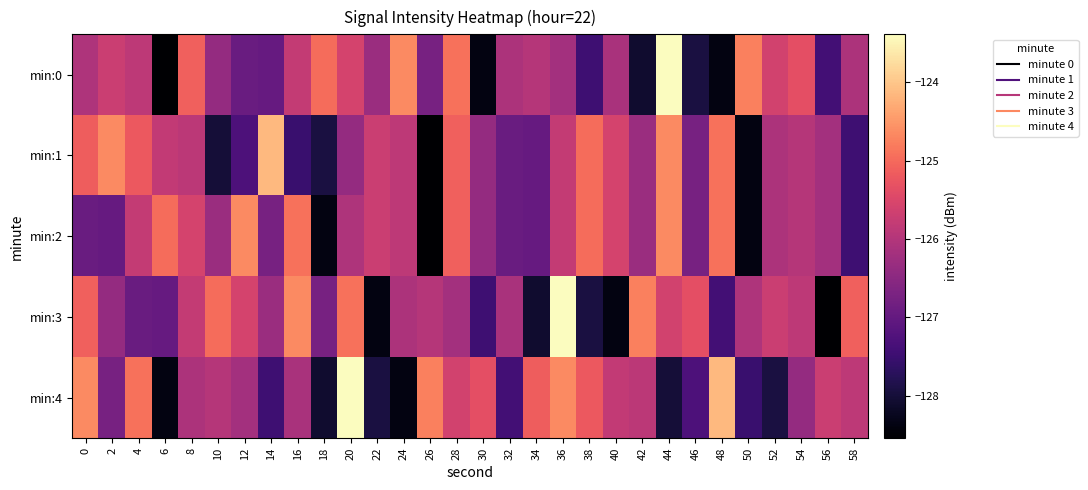

What is the total value across all series at 36?

-625.8